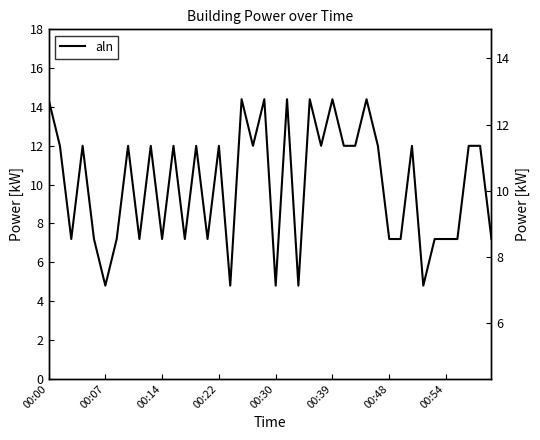

True or false: the data shows 17.5 at 32.

False